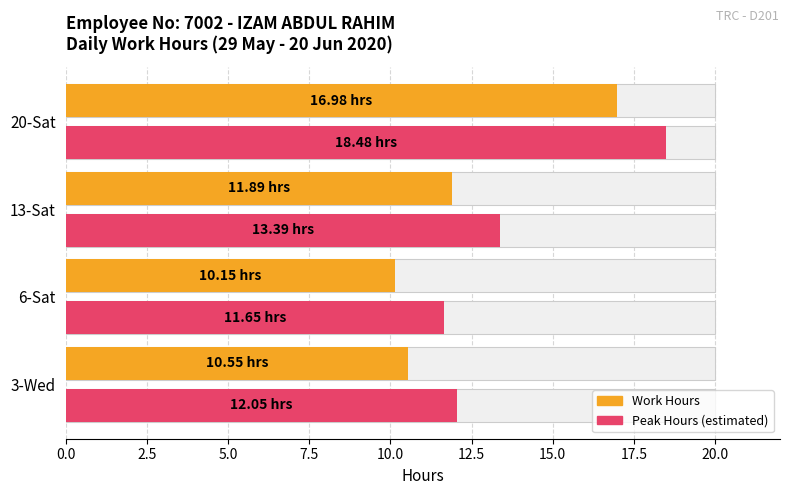

Between 6-Sat and 13-Sat, which series saw the biggest shift?

Work Hours